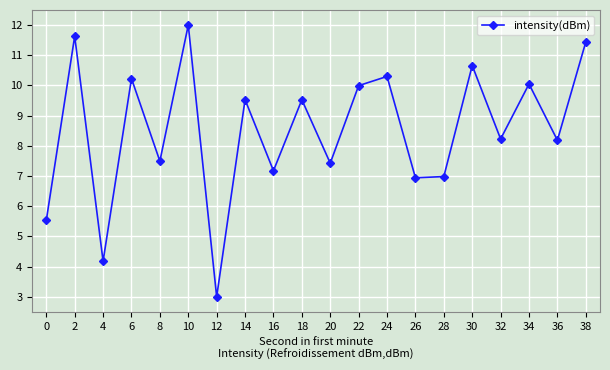

What is the value of the 15th point from the left?

7.0